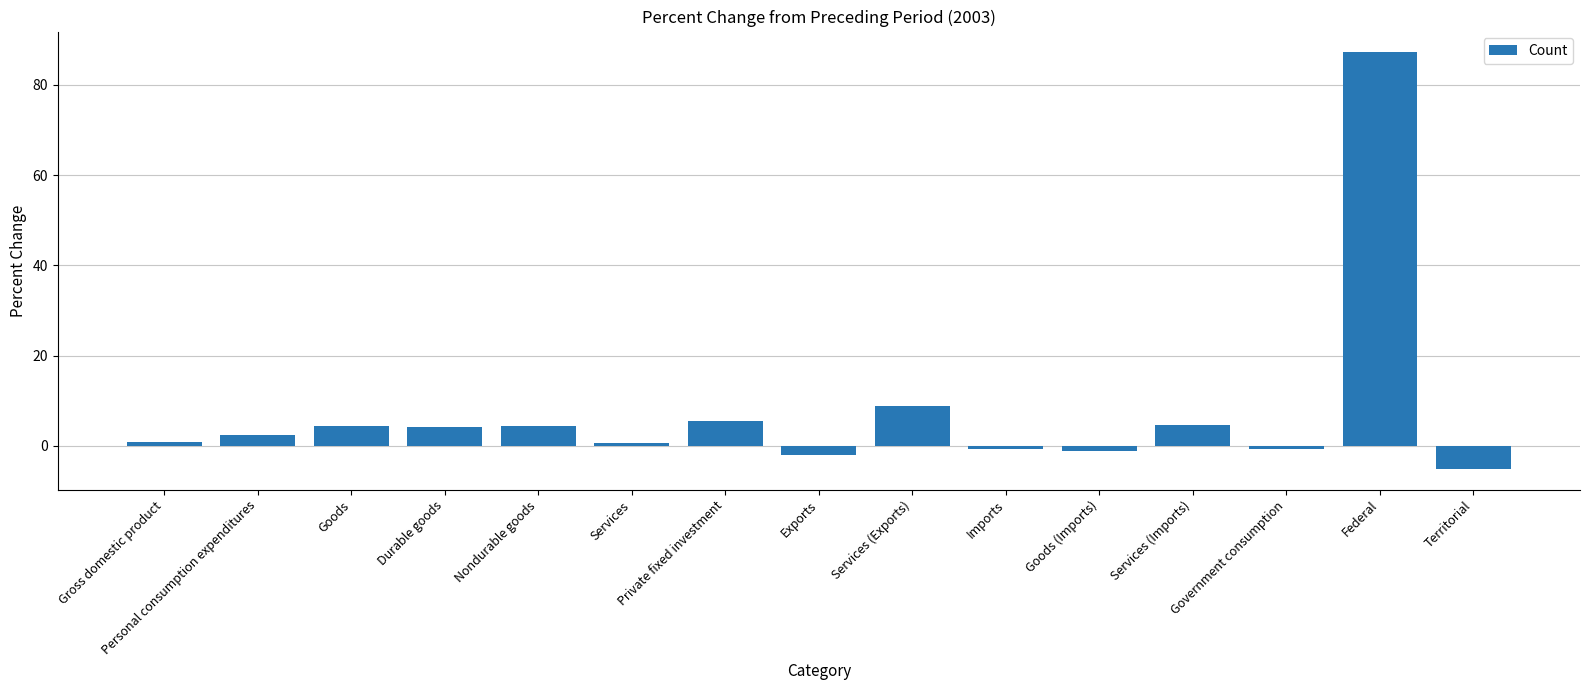

Where is the data nearest to the value 41?

Services (Exports)